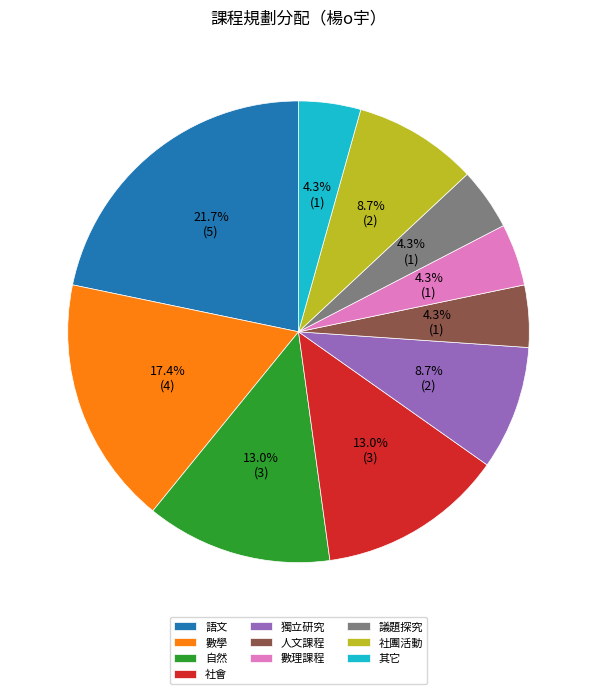

Do 議題探究 and 語文 together represent more than half of the pie?

No